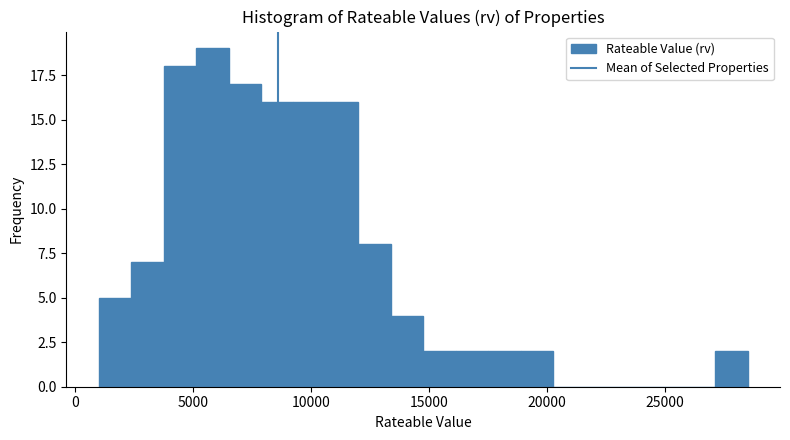

Read against the x-axis, roughly where is the centre of the tallest bar?

6000